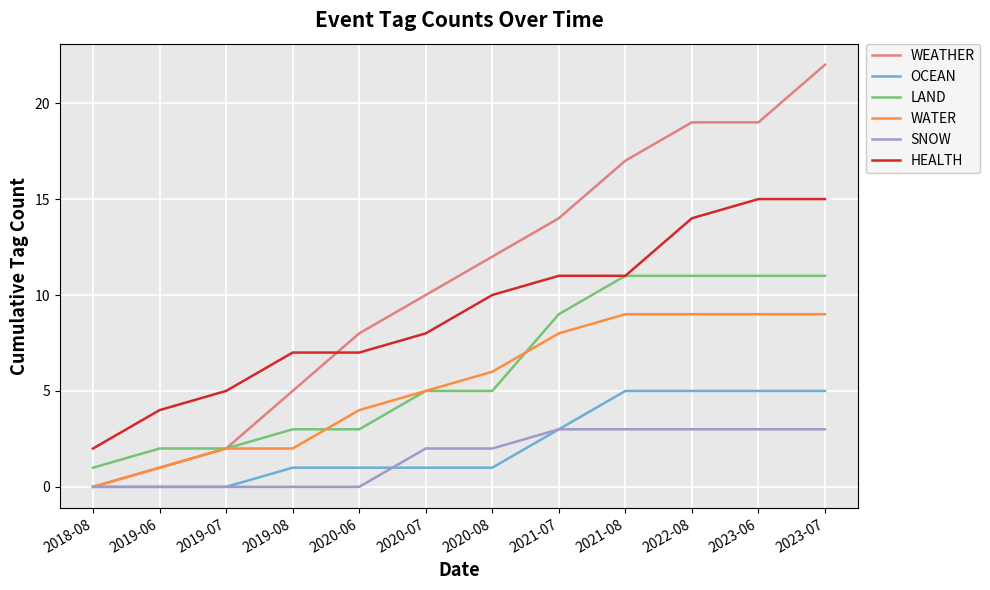

What is the difference between the highest and lowest values at 2018-08?

2